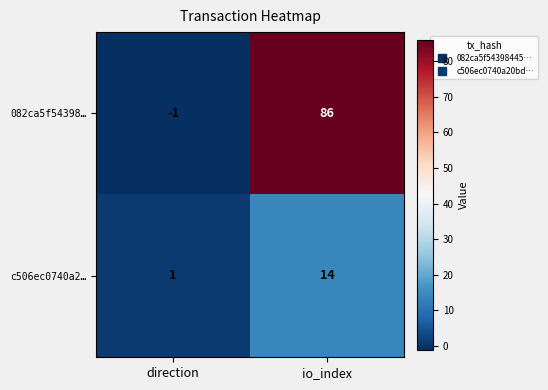

Is it true that 082ca5f54398… equals -1 at direction?

True